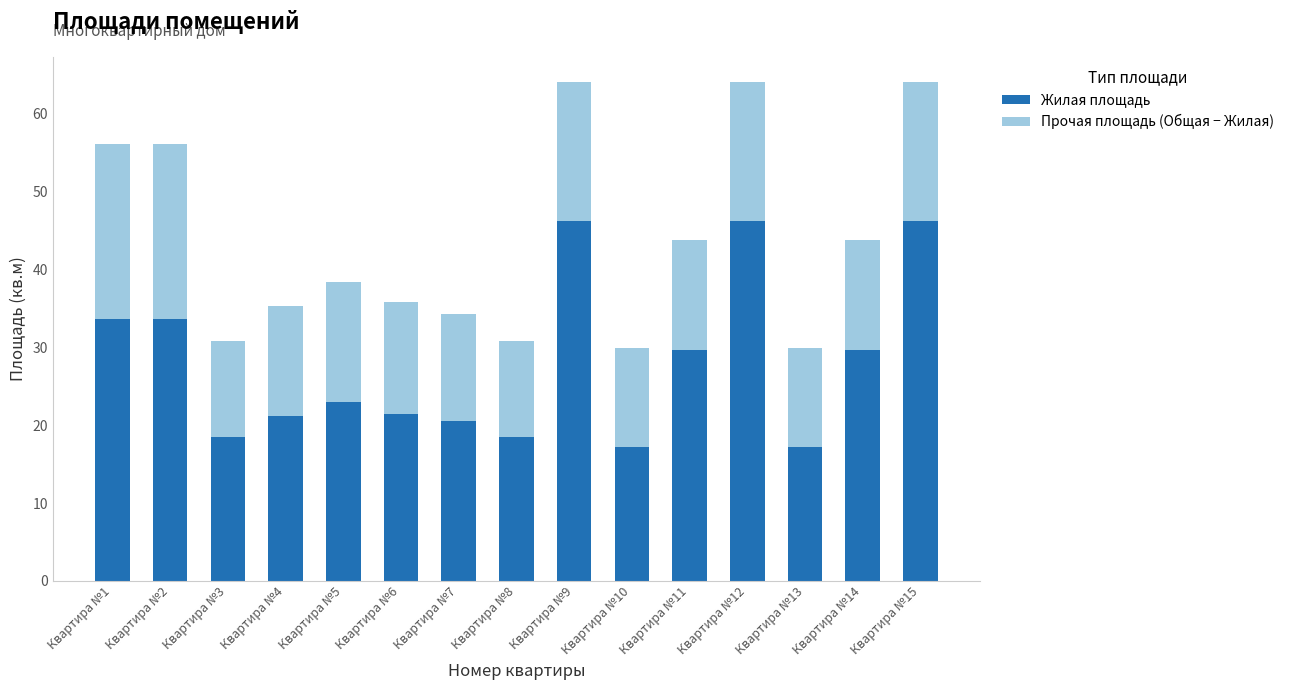

What is the difference between the maximum and minimum values in the Жилая площадь series?

29.0